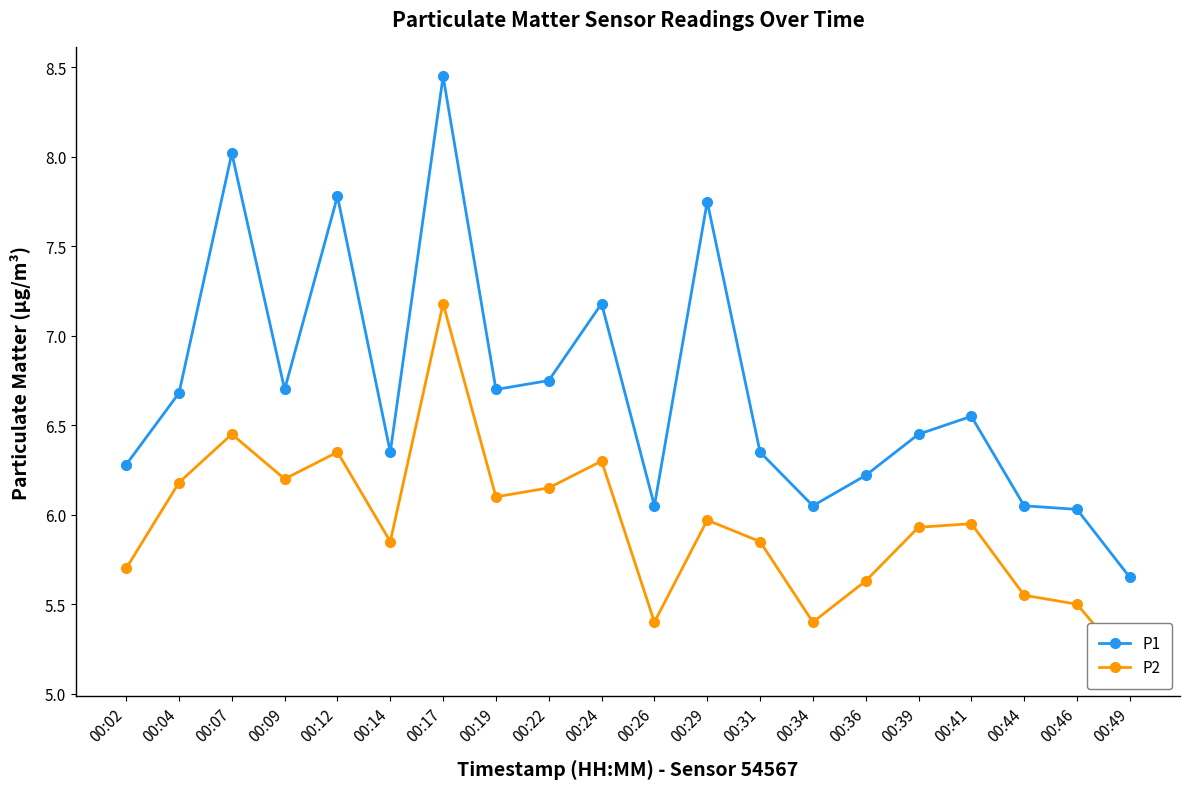

What is the value of the P2 point at the 10th from the left?

6.3